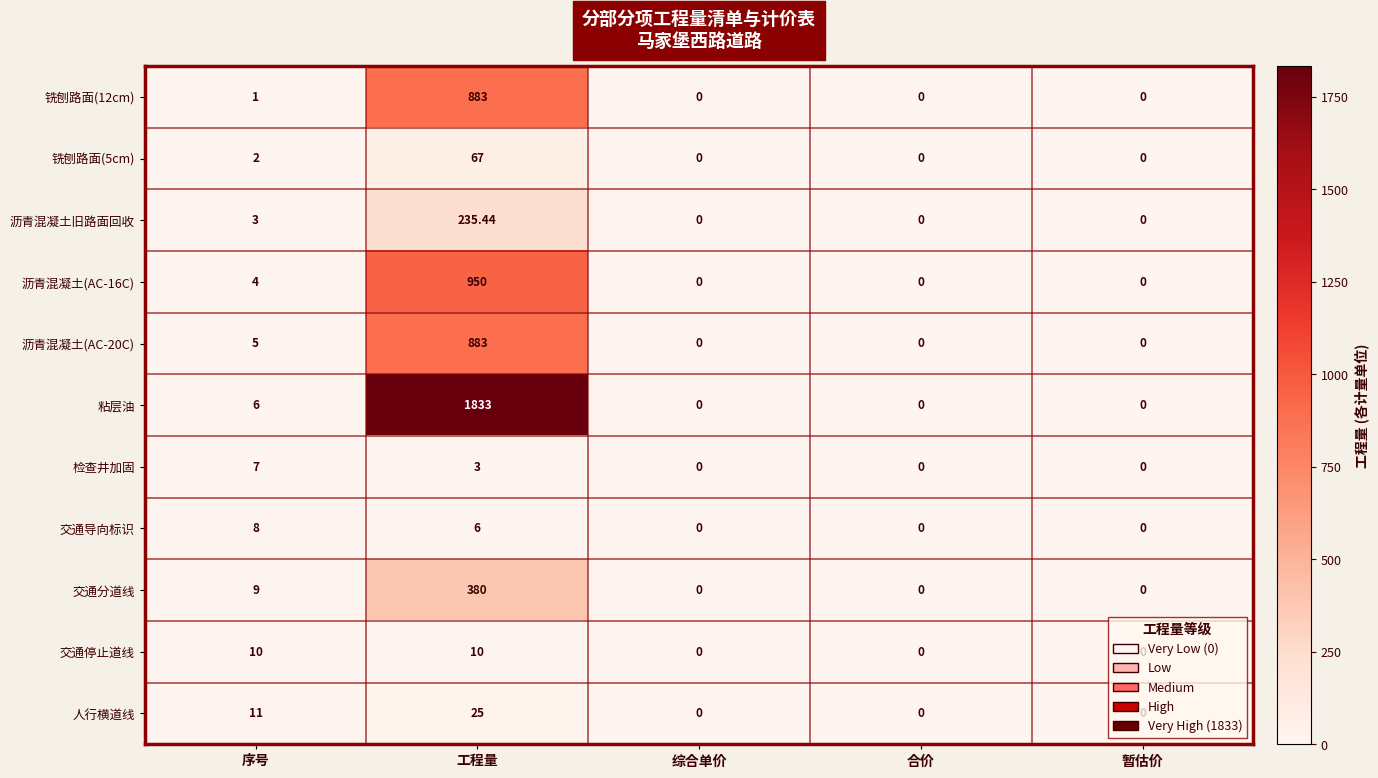

Count the number of categories in the chart.

5